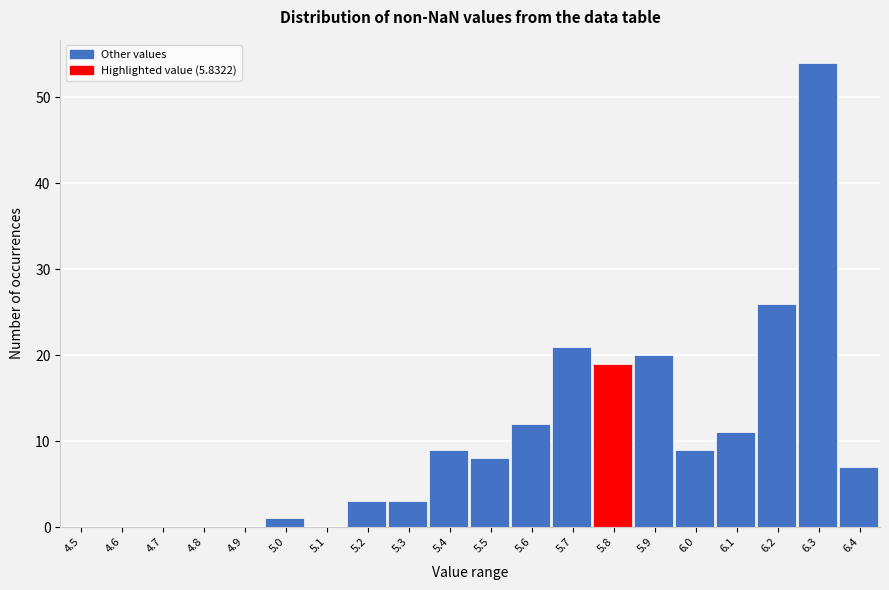

Reading left to right, what are all the values shown in this chart?

4.5=0	4.6=0	4.7=0	4.8=0	4.9=0	5.0=1	5.1=0	5.2=3	5.3=3	5.4=9	5.5=8	5.6=12	5.7=21	5.8=19	5.9=20	6.0=9	6.1=11	6.2=26	6.3=54	6.4=7